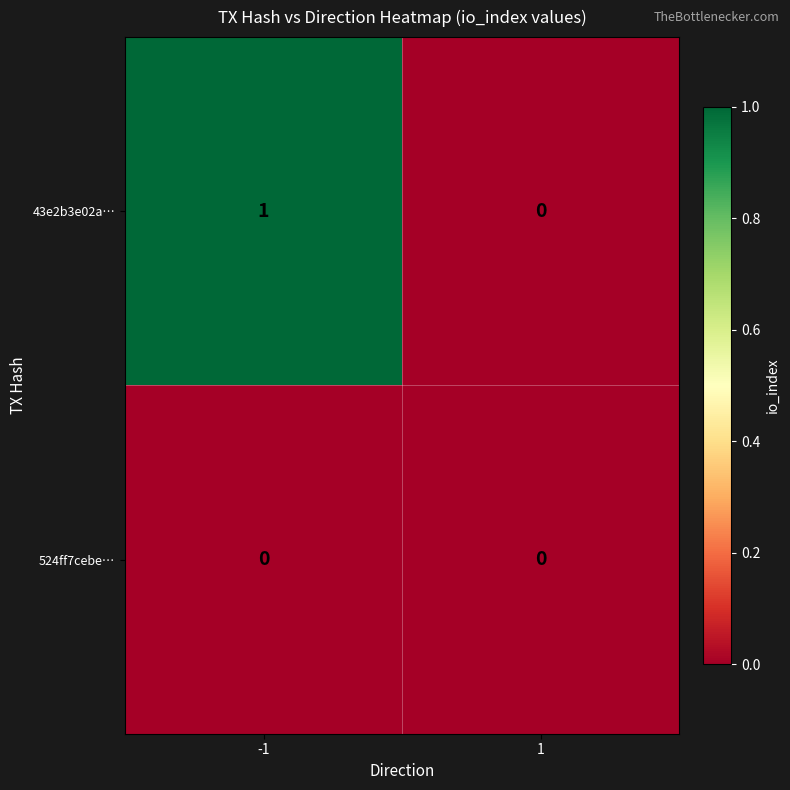

List the series in order of their overall mean, lowest first.

524ff7cebe…, 43e2b3e02a…